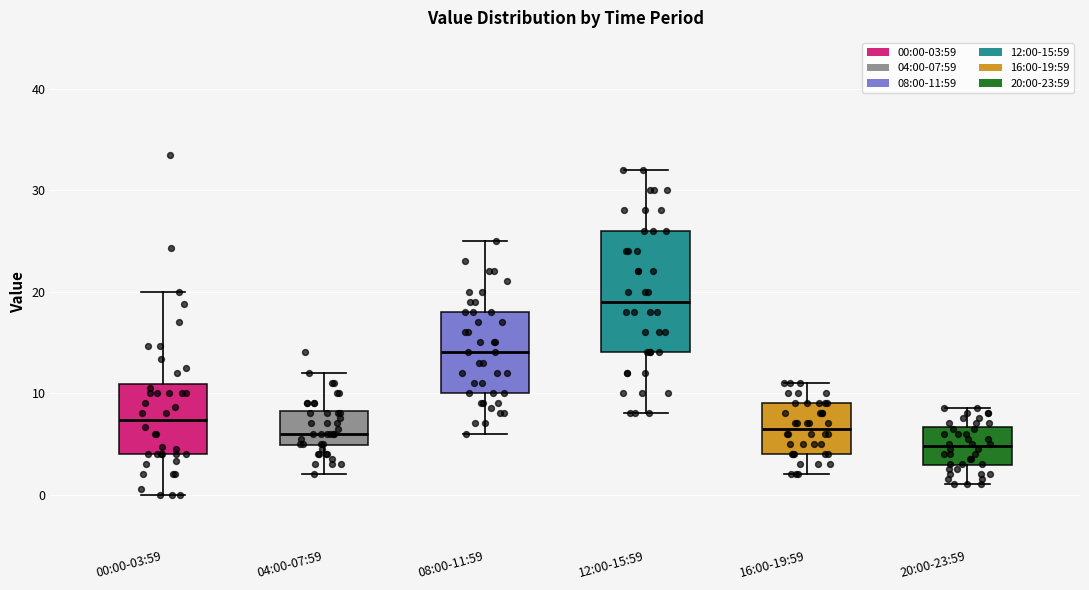

Which box is the tallest, from its lower edge to its upper edge?

12:00-15:59